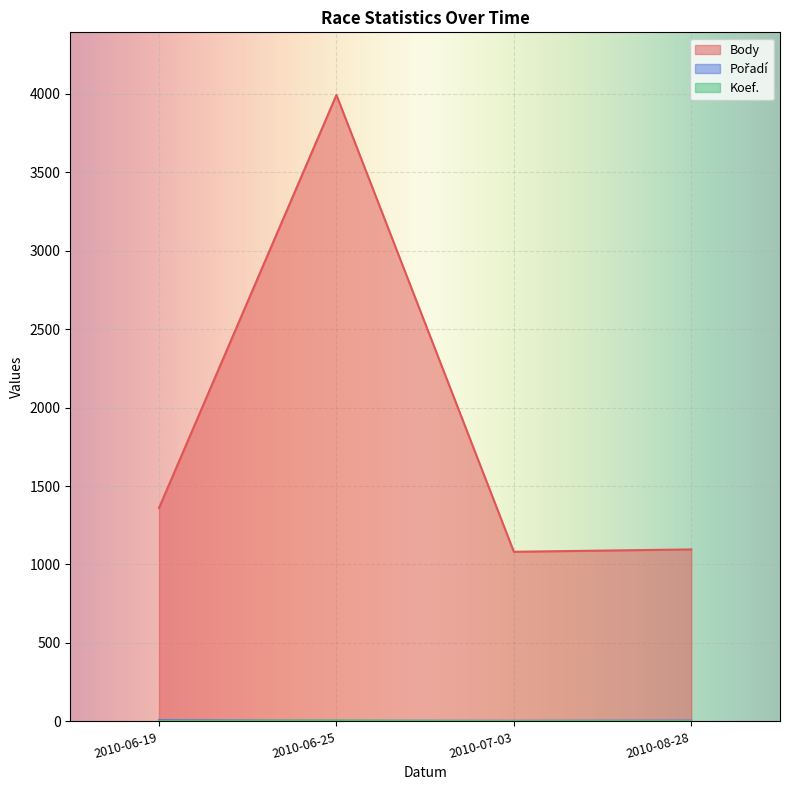

What are all the series names shown in the legend?

Body, Pořadí, Koef.